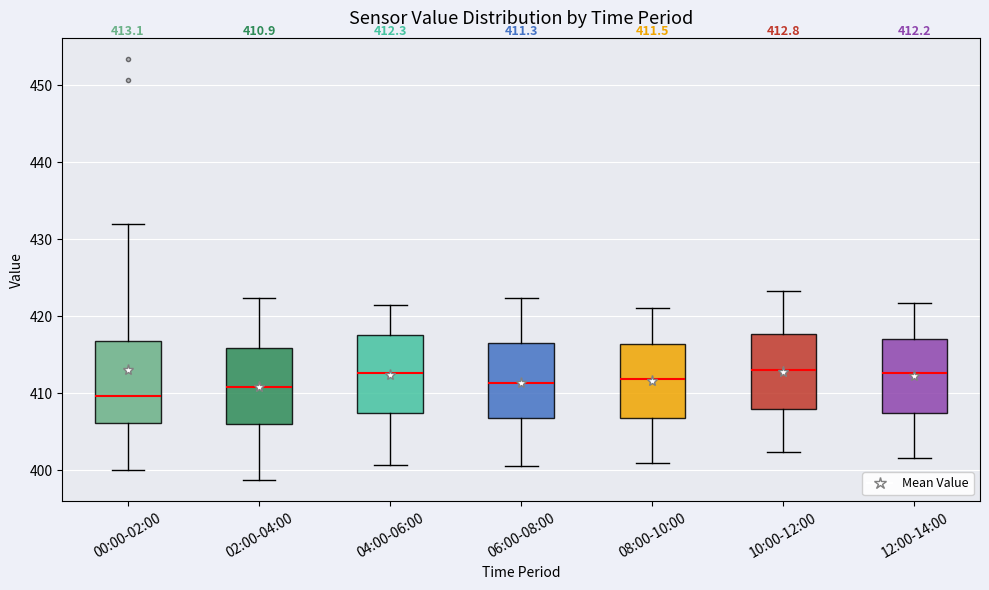

Which box has the lowest median line?

00:00-02:00